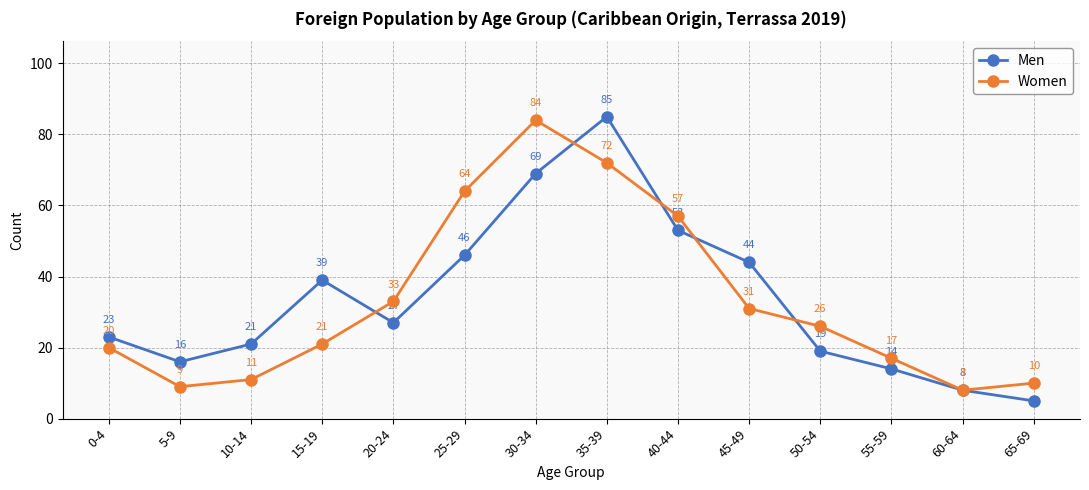

What is the difference between the maximum and minimum values in the Men series?

80